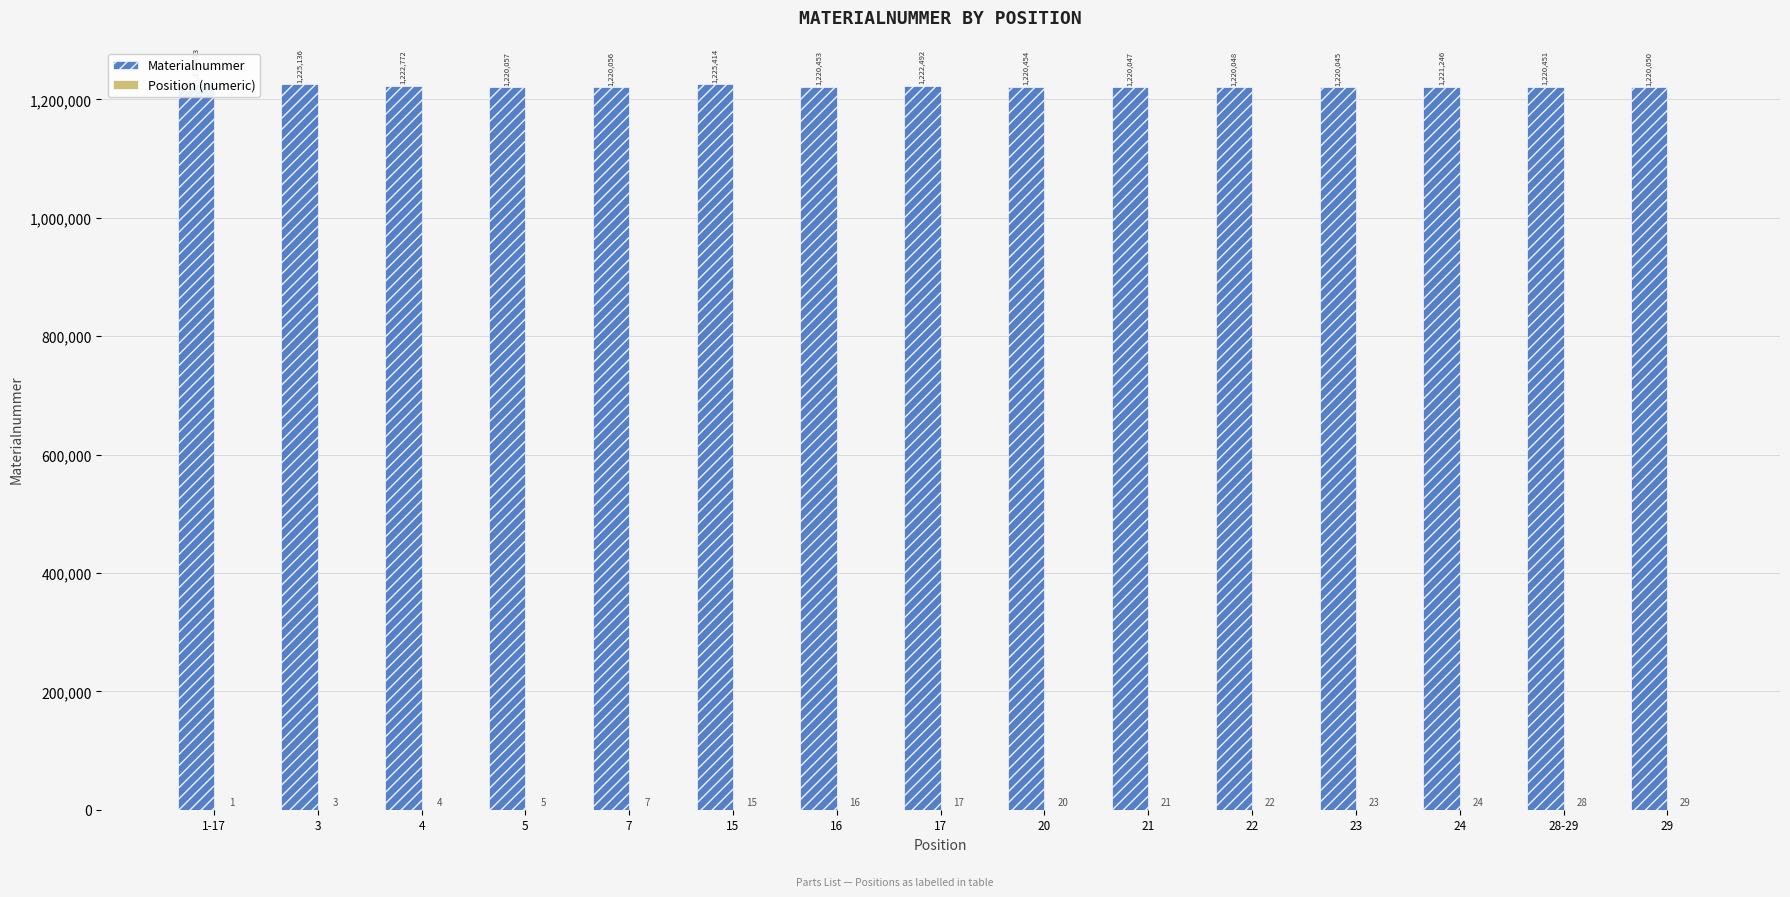

Reading left to right, transcribe all the data shown in this chart.

Materialnummer: 1-17=1225423	3=1225136	4=1222772	5=1220057	7=1220056	15=1225414	16=1220453	17=1222492	20=1220454	21=1220047	22=1220048	23=1220045	24=1221246	28-29=1220451	29=1220050
Position (numeric): 1-17=1	3=3	4=4	5=5	7=7	15=15	16=16	17=17	20=20	21=21	22=22	23=23	24=24	28-29=28	29=29